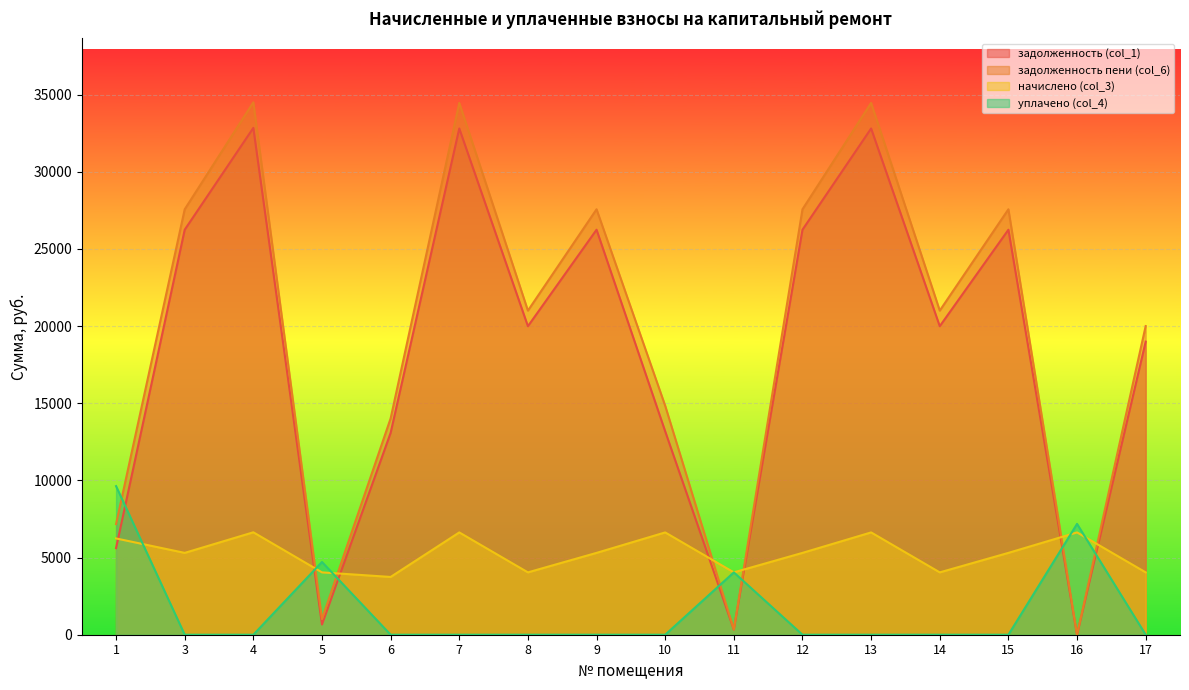

How many times do уплачено (col_4) and начислено (col_3) cross each other?

5